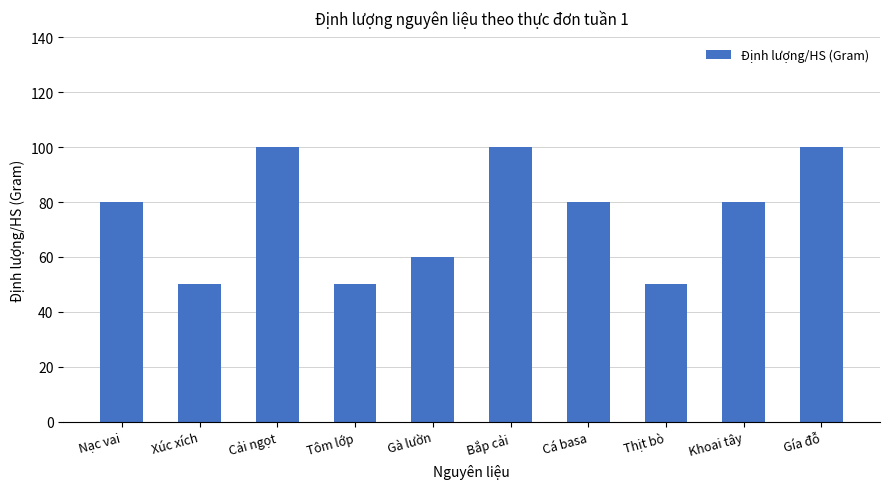

Reading left to right, transcribe all the data shown in this chart.

Nạc vai=80	Xúc xích=50	Cải ngọt=100	Tôm lớp=50	Gà lườn=60	Bắp cải=100	Cá basa=80	Thịt bò=50	Khoai tây=80	Gía đỗ=100